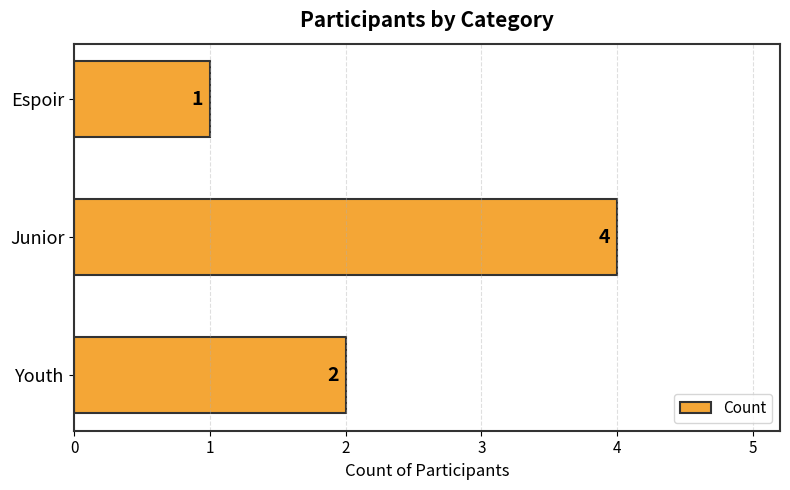

List the labels in order of value, smallest first.

Espoir, Youth, Junior